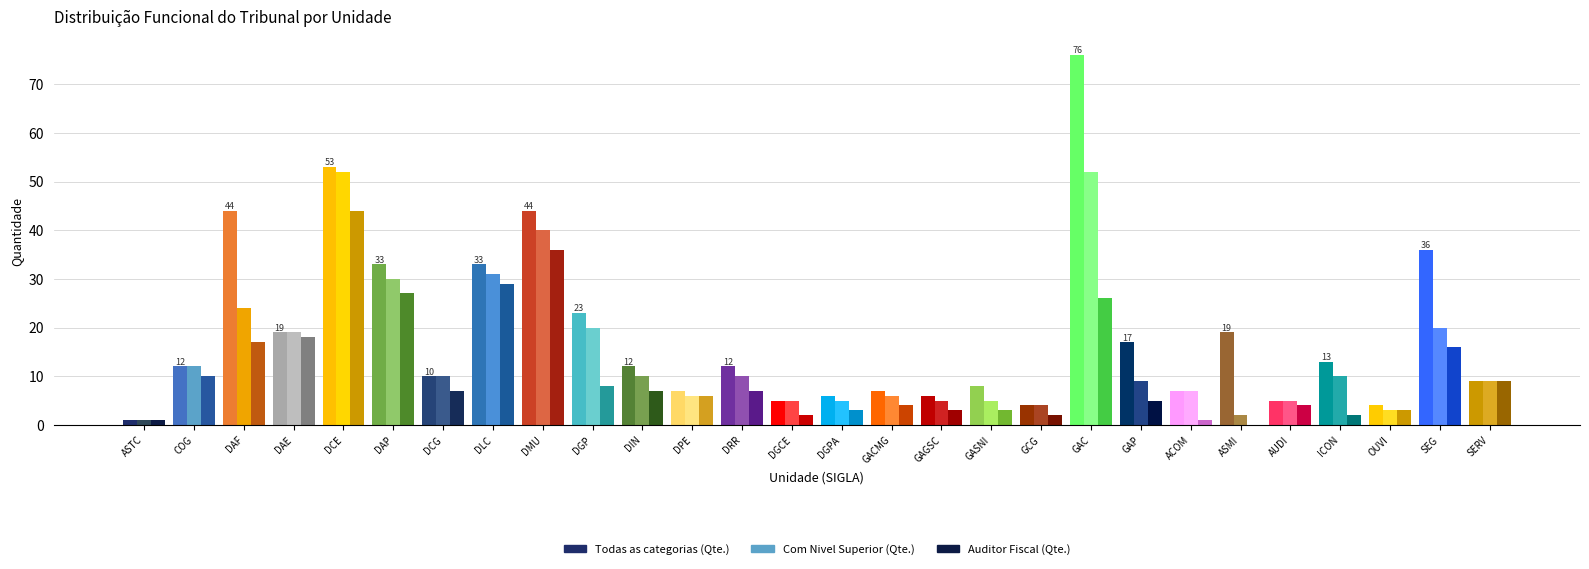

How many groups of bars are there?

28